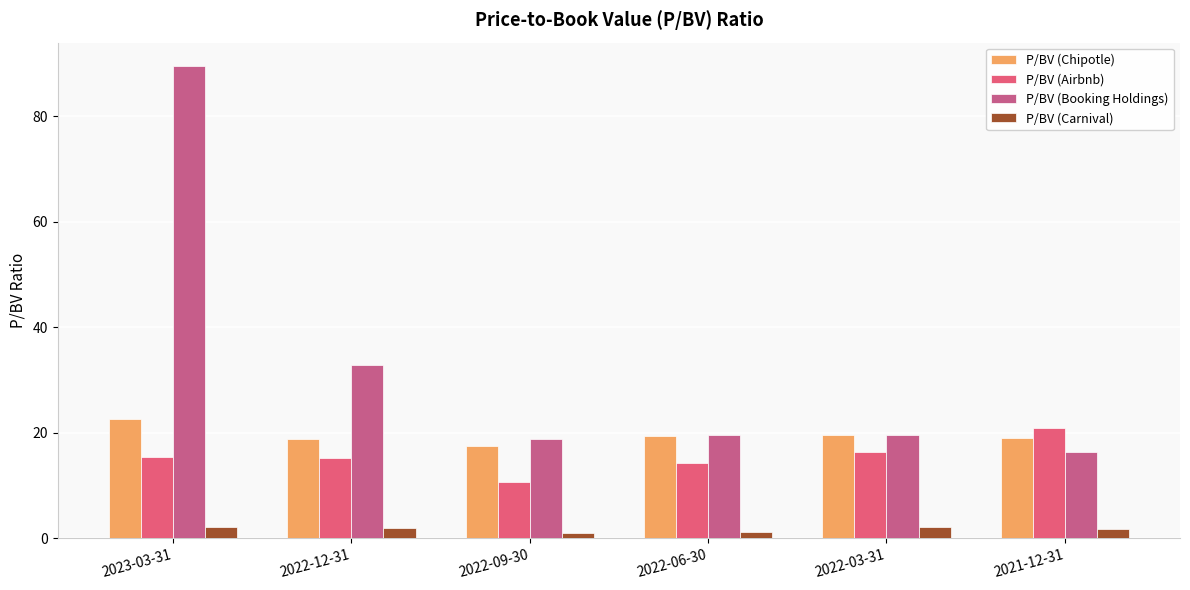

How many distinct data groups are displayed?

4